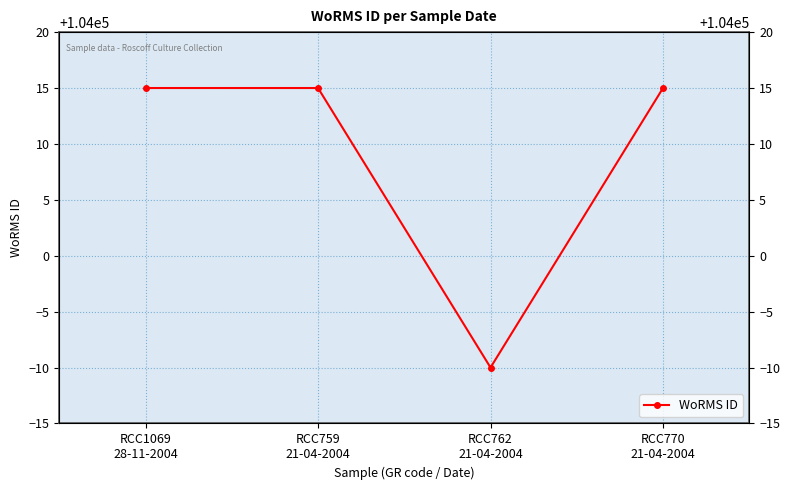

True or false: the data shows 180957 at RCC762
21-04-2004.

False